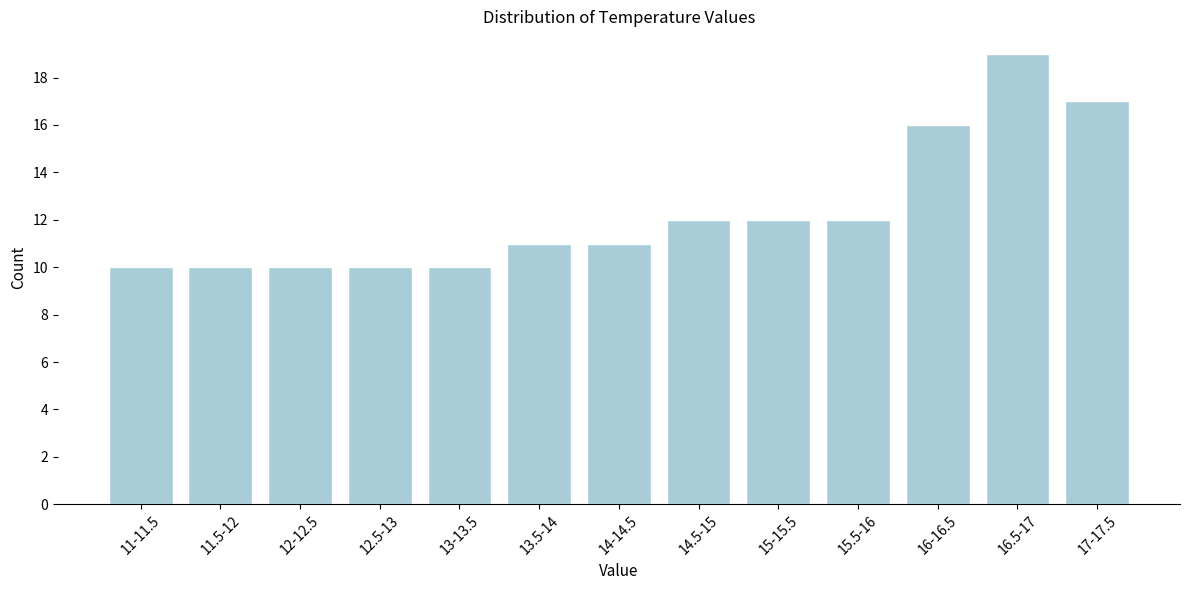

Reading left to right, transcribe all the data shown in this chart.

10	10	10	10	10	11	11	12	12	12	16	19	17